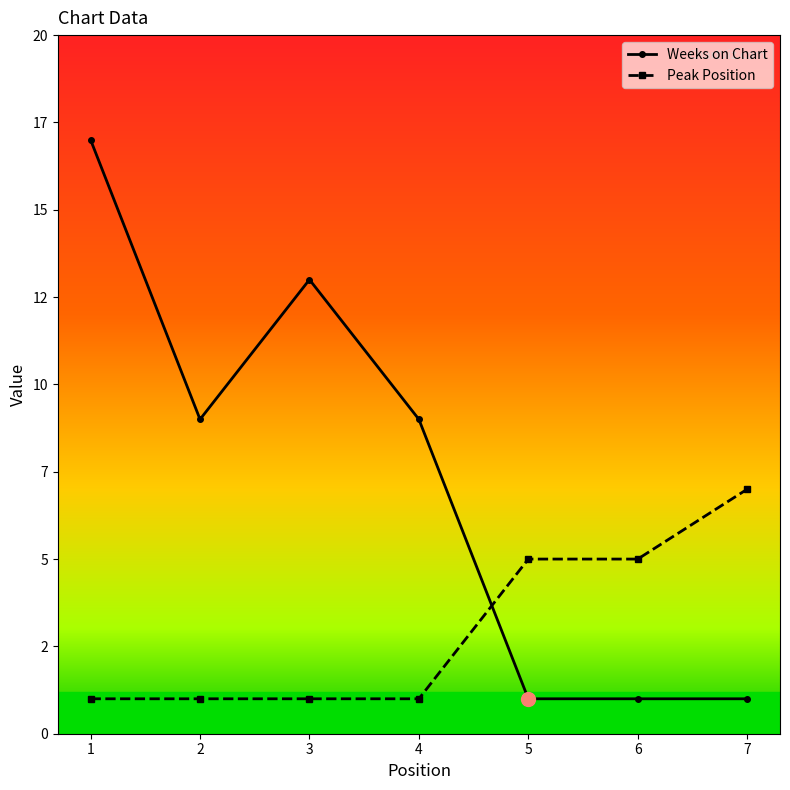

Does the chart have visible grid lines?

No